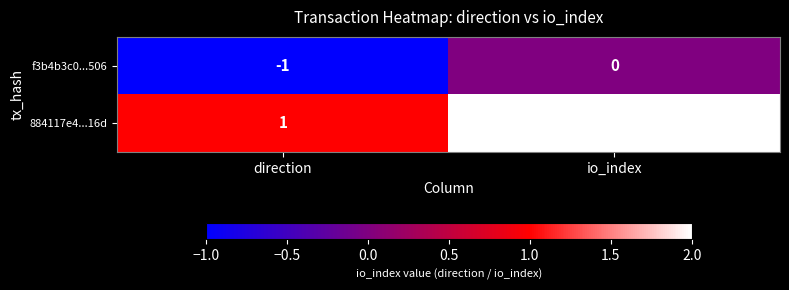

Is it true that f3b4b3c0...506 equals 1 at io_index?

False